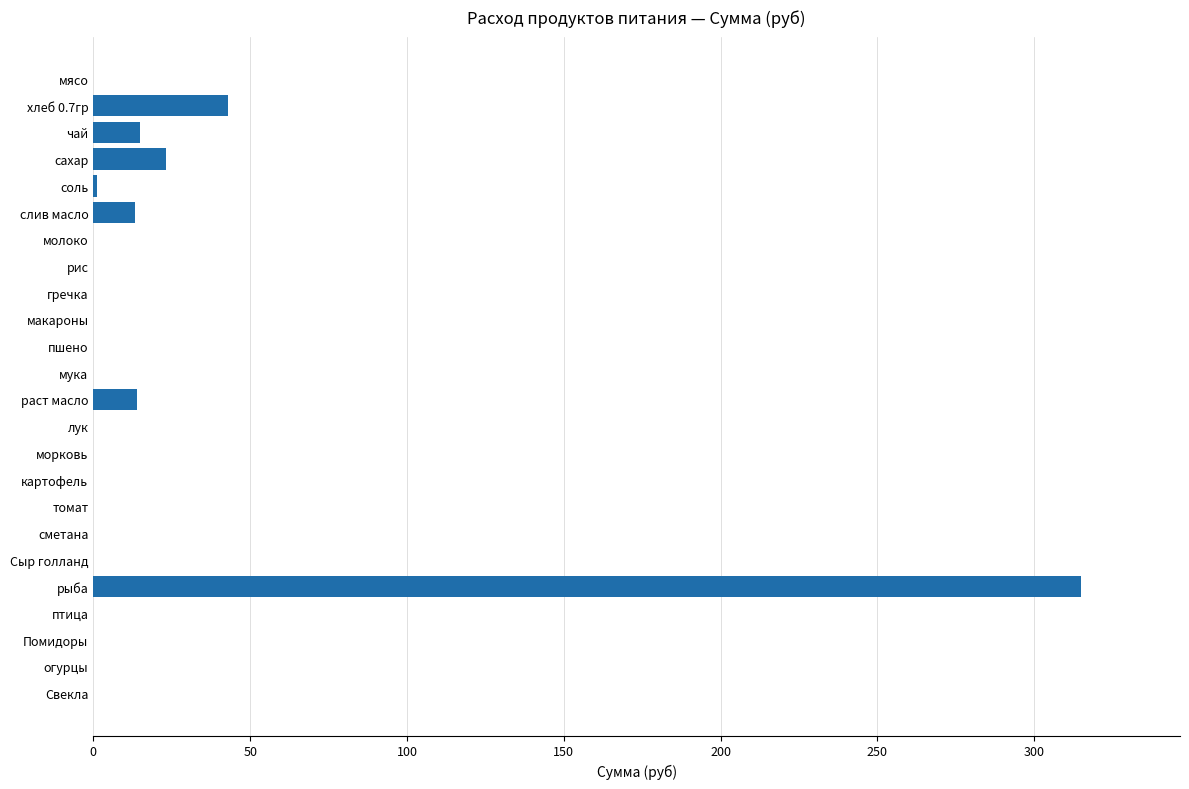

What is the sum of all values?

424.0